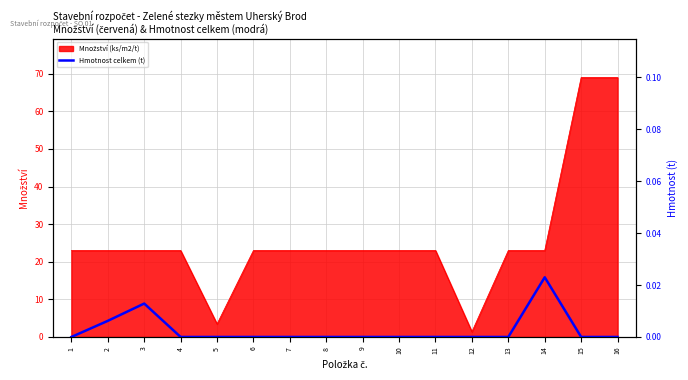

How many categories are shown in the chart?

16